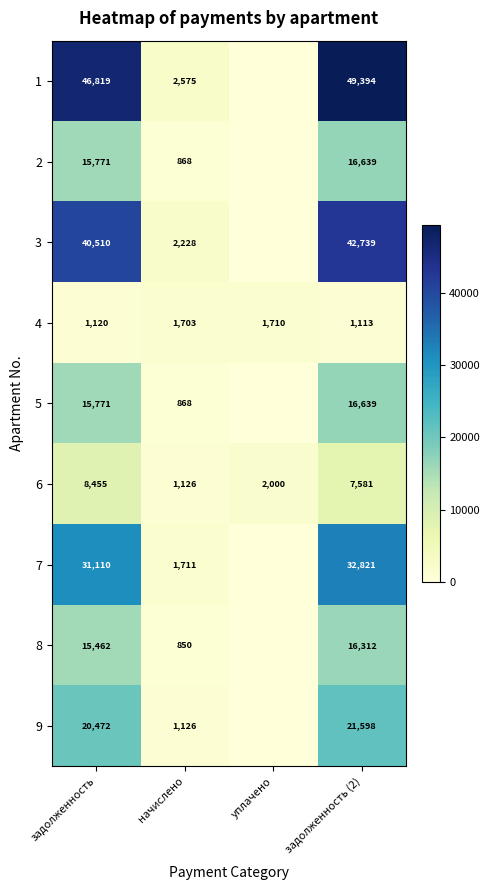

What is the sum of the 6 values at задолженность (2) and уплачено?

9581